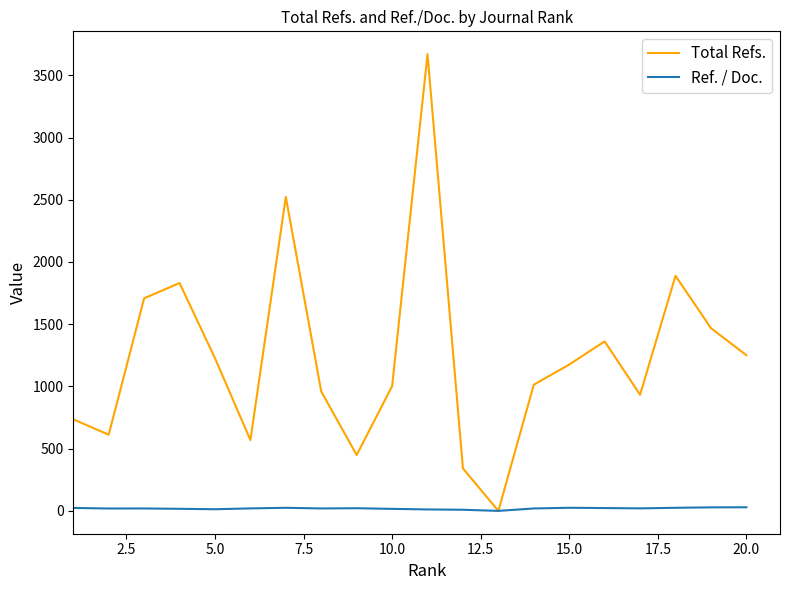

Count the number of data series in this chart.

2